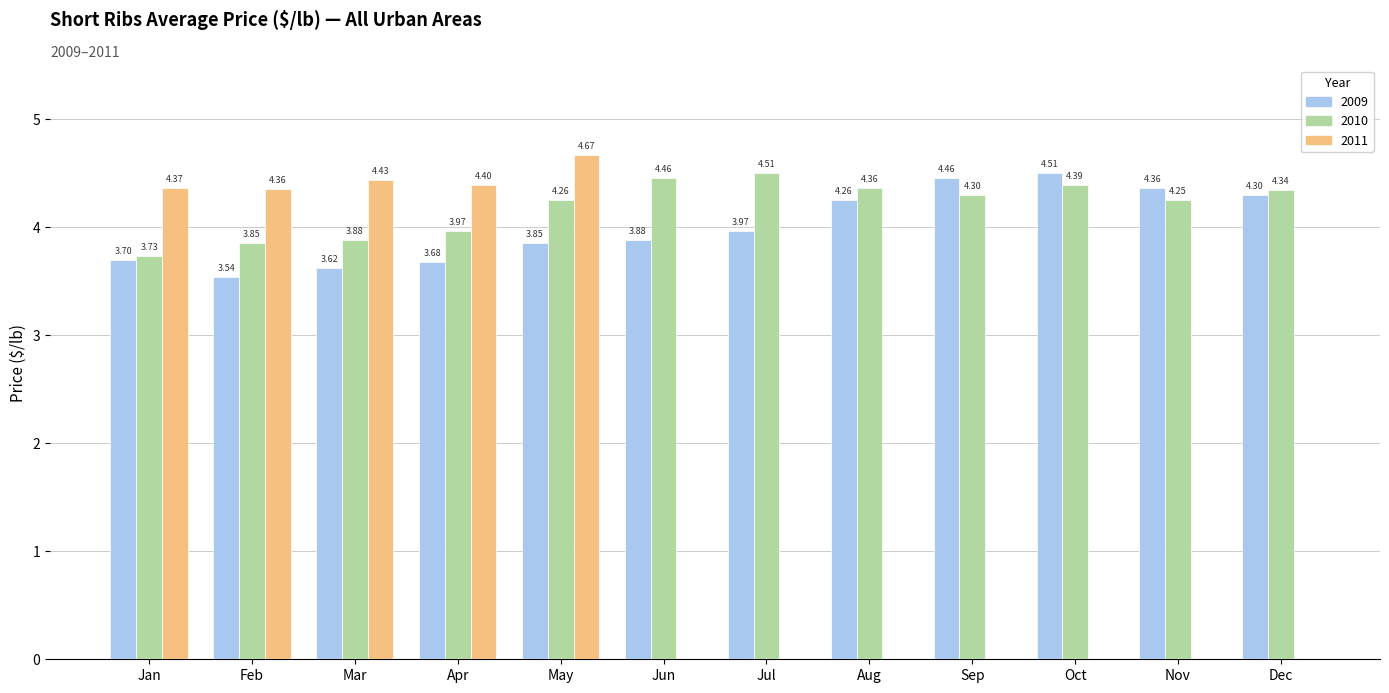

Which series has the largest range (max minus min)?

2011